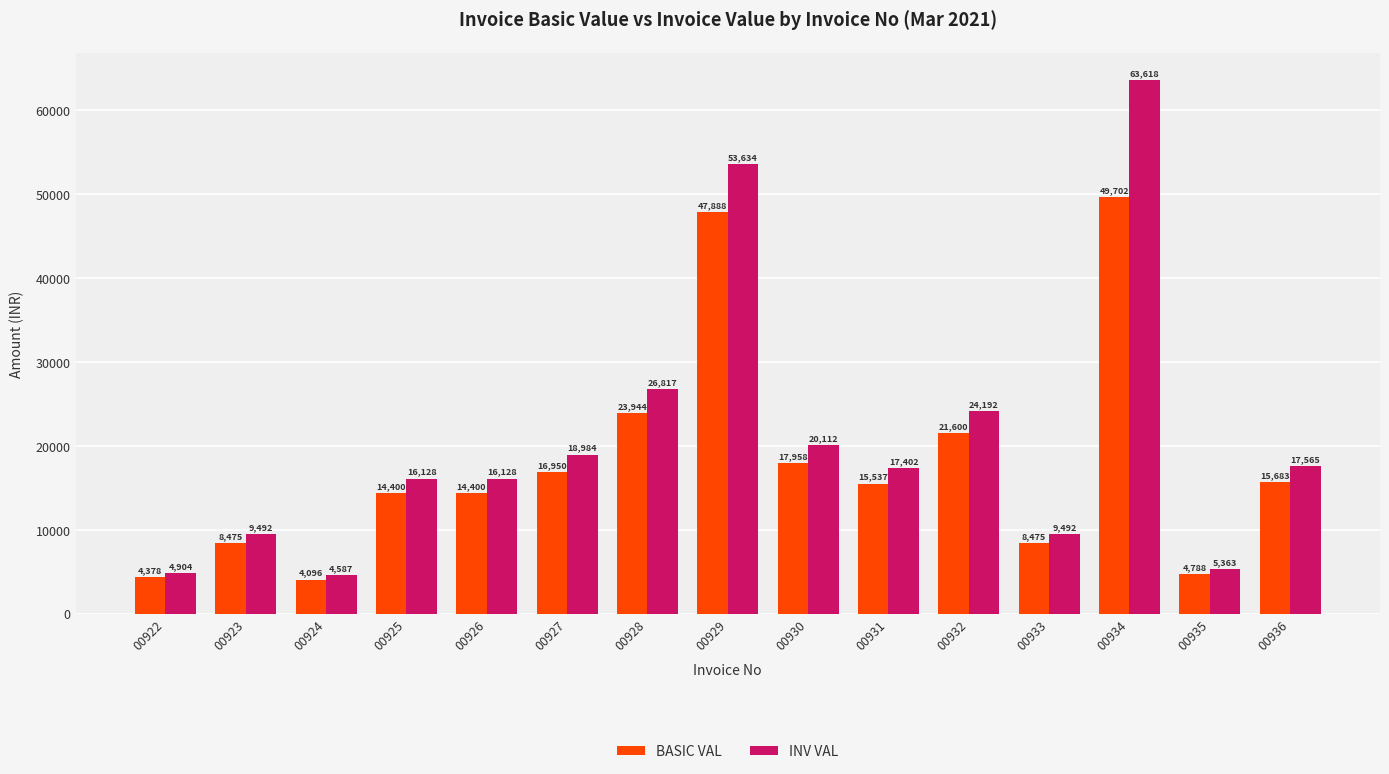

Is it true that INV VAL equals 13696.4 at 00923?

False